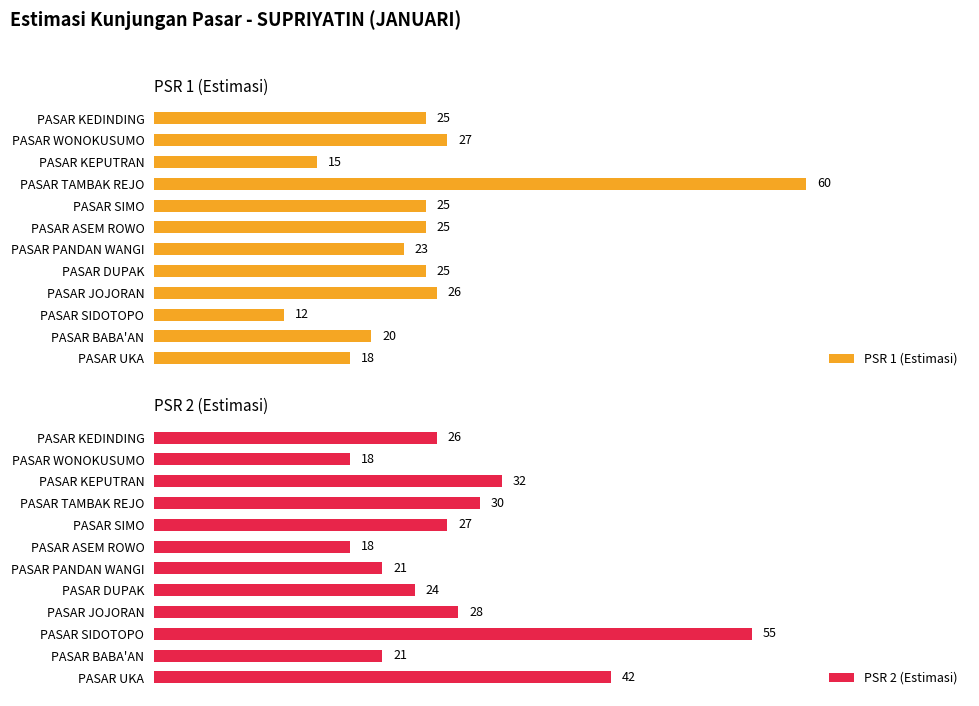

What are all the series names shown in the legend?

PSR 1 (Estimasi), PSR 2 (Estimasi)